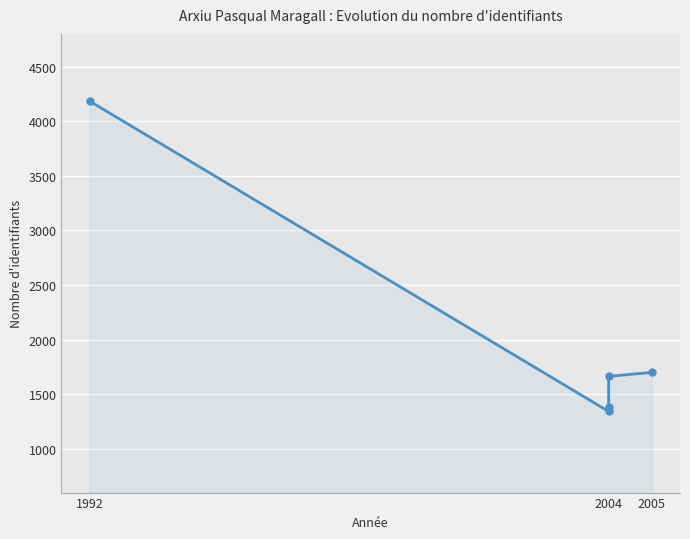

How many lines are shown in the chart?

1